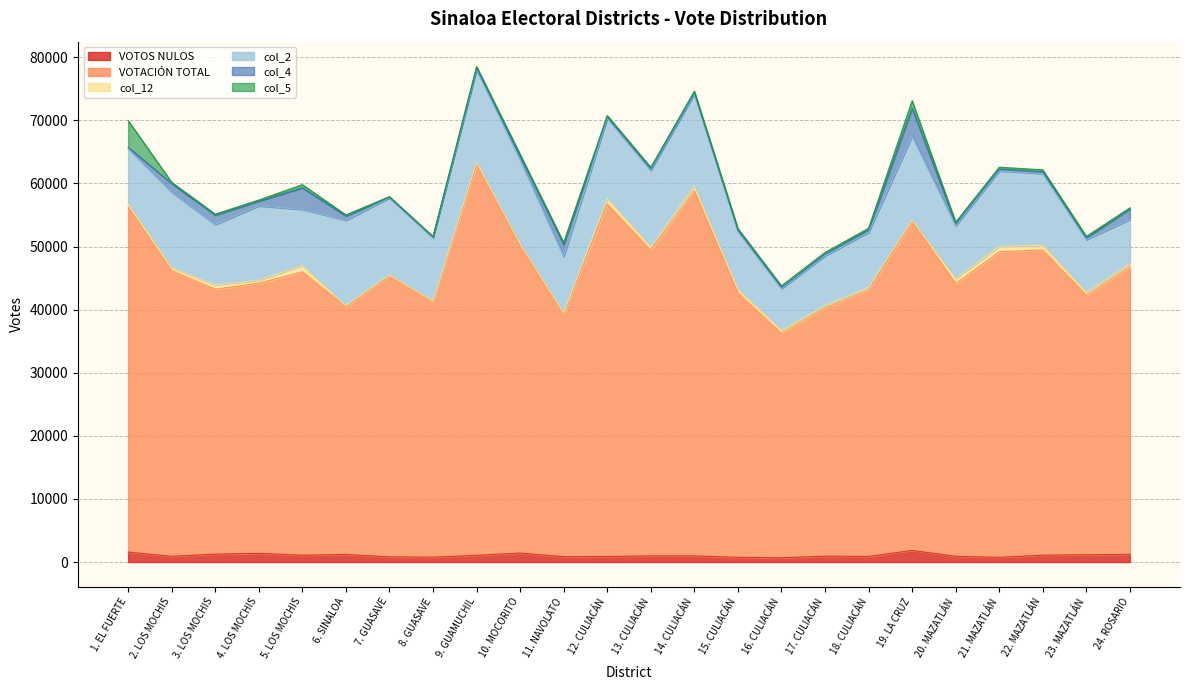

True or false: col_5 and col_4 cross at least once.

True